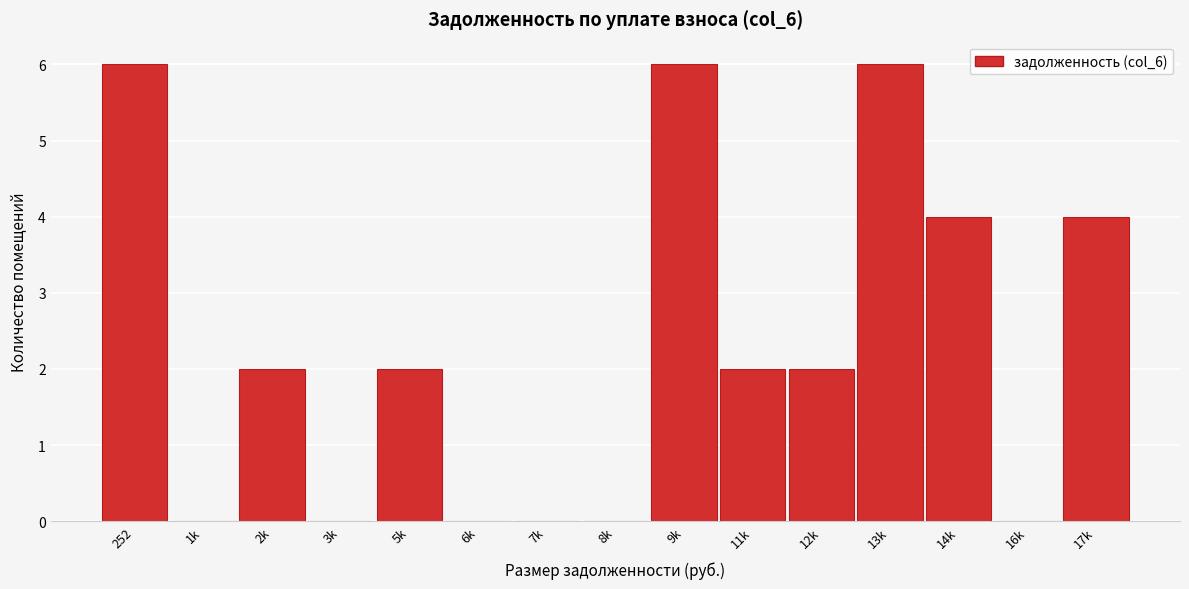

Reading left to right, what are all the values shown in this chart?

252=6	1k=0	2k=2	3k=0	5k=2	6k=0	7k=0	8k=0	9k=6	11k=2	12k=2	13k=6	14k=4	16k=0	17k=4